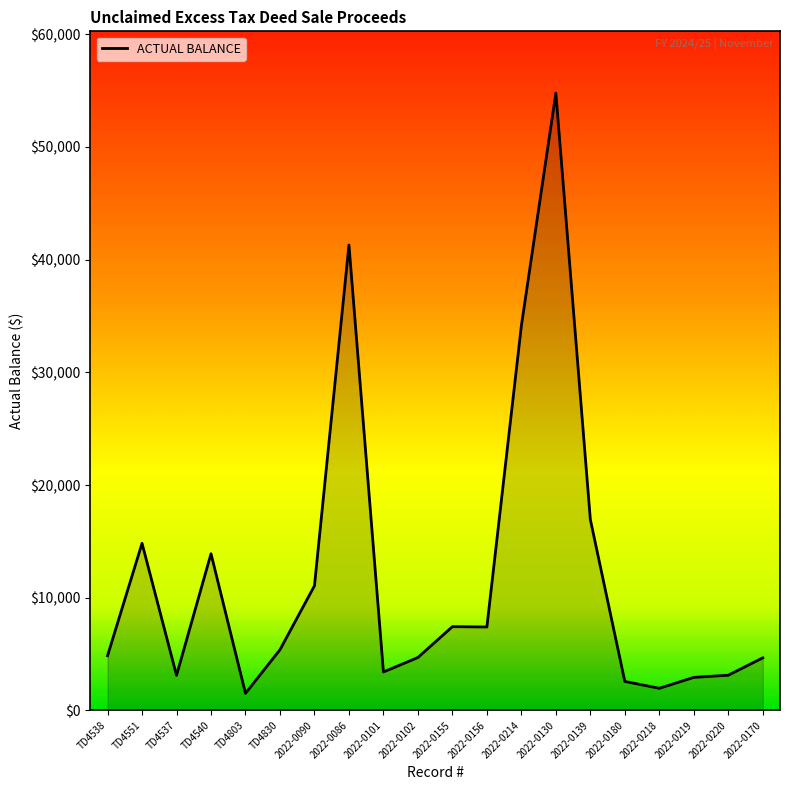

What is the difference between the values at TD4551 and 2022-0090?

3768.3